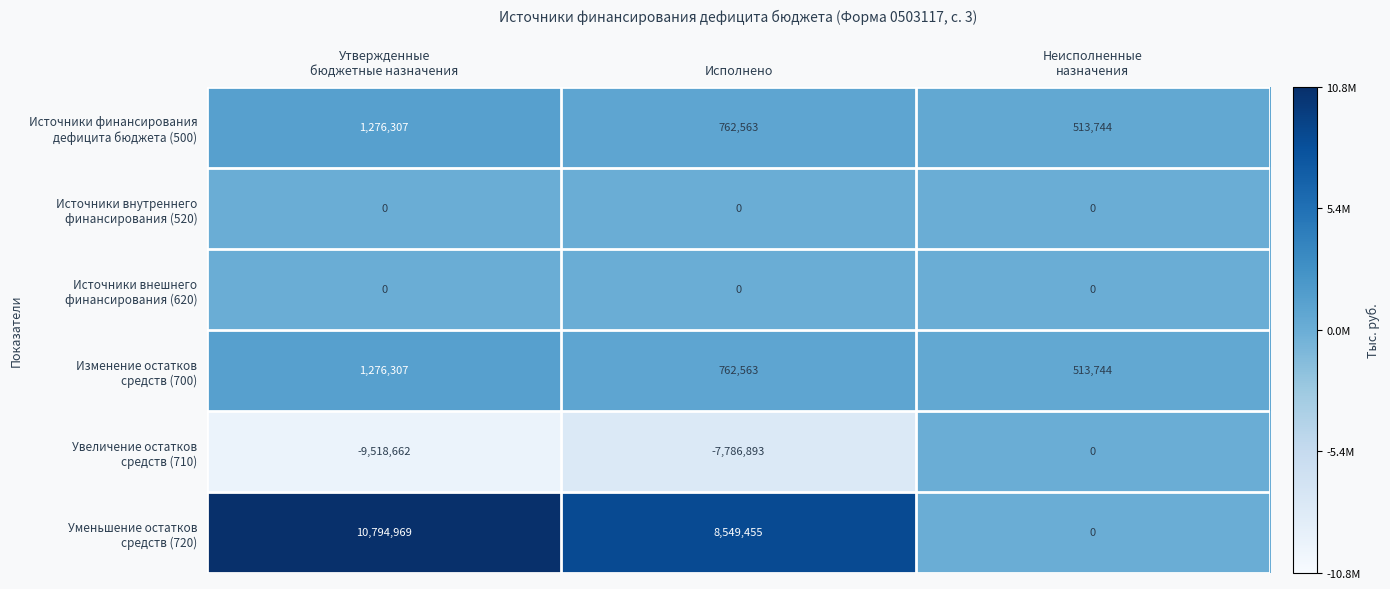

What is the total value across all series at Исполнено?

2287688